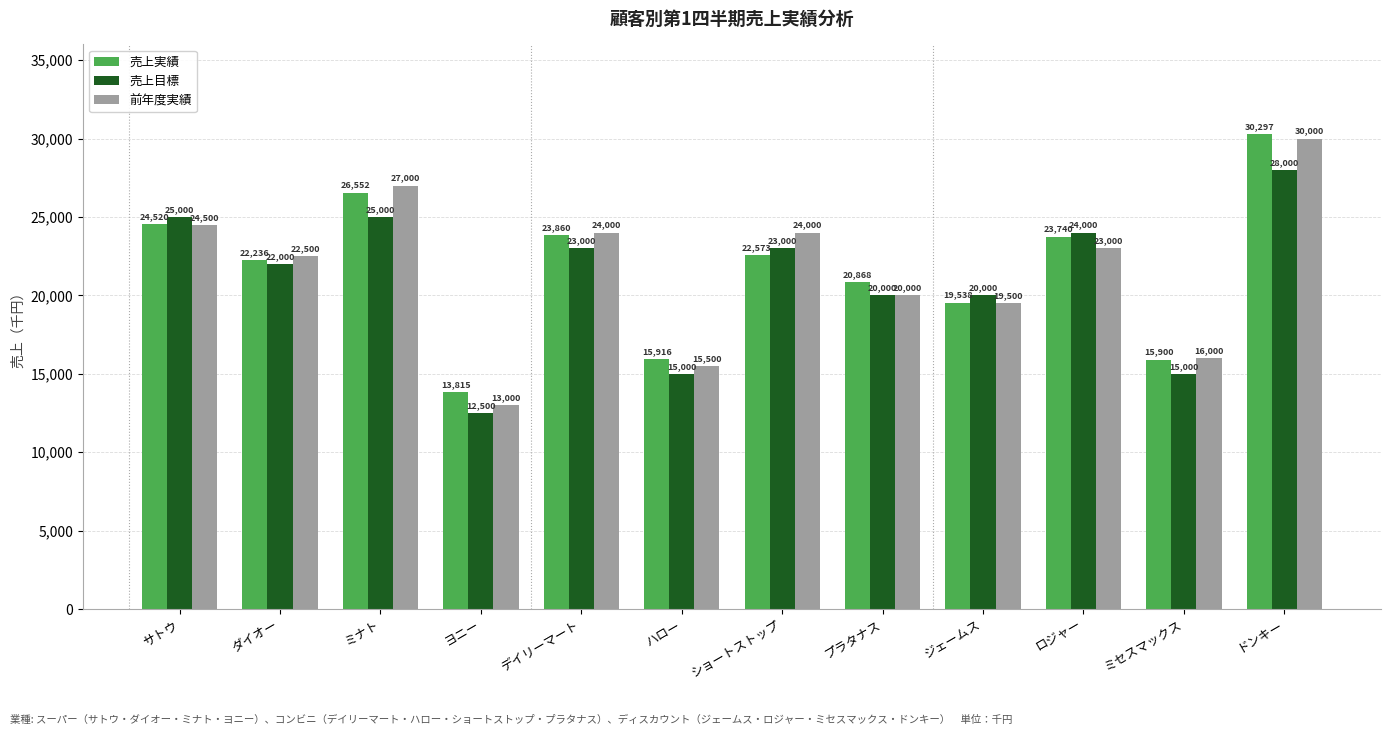

How many distinct data groups are displayed?

3